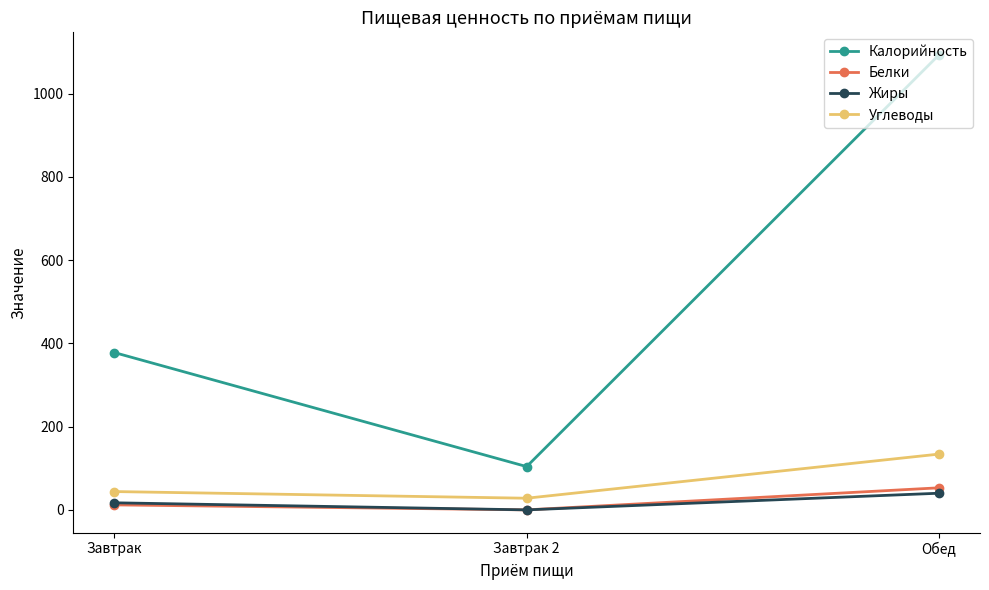

At which category is the sum across all series the highest?

Обед